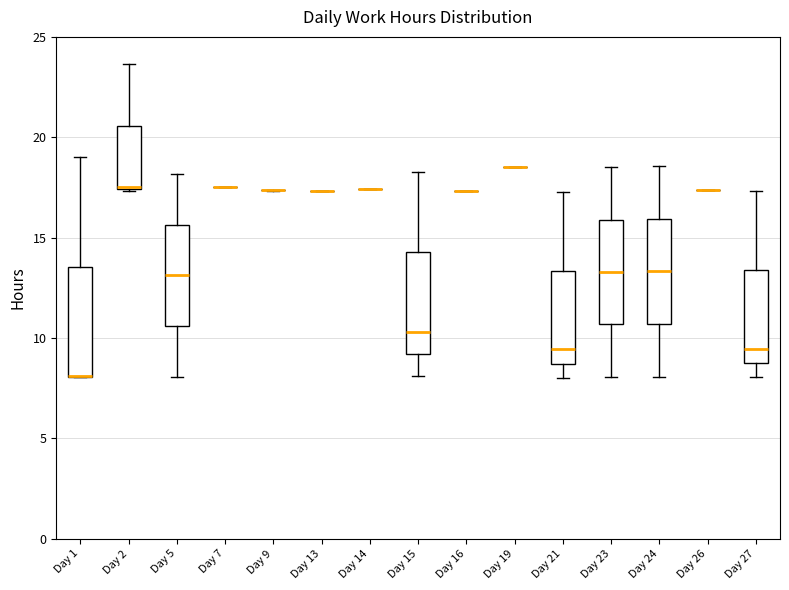

Reading left to right, transcribe this box plot: for each box, give where its median line is, the range the box spans, and where its two whiskers end, as read against the y-axis. The values are not printed on the chart, so give them approximately, as read against the axis.

Day 1: median 8.0 (drawn on the box's lower edge), box 8.0 to 13.5, whiskers 8.0 to 19.0
Day 2: median 17.5, box 17.5 to 20.5, whiskers 17.5 to 23.5
Day 5: median 13.0, box 10.5 to 15.5, whiskers 8.0 to 18.0
Day 7: box collapsed to a line at 17.5, whiskers 17.5 to 17.5
Day 9: box collapsed to a line at 17.5, whiskers 17.5 to 17.5
Day 13: box collapsed to a line at 17.5, whiskers 17.5 to 17.5
Day 14: box collapsed to a line at 17.5, whiskers 17.5 to 17.5
Day 15: median 10.5, box 9.0 to 14.5, whiskers 8.0 to 18.5
Day 16: box collapsed to a line at 17.5, whiskers 17.5 to 17.5
Day 19: box collapsed to a line at 18.5, whiskers 18.5 to 18.5
Day 21: median 9.5, box 8.5 to 13.5, whiskers 8.0 to 17.5
Day 23: median 13.5, box 10.5 to 16.0, whiskers 8.0 to 18.5
Day 24: median 13.5, box 10.5 to 16.0, whiskers 8.0 to 18.5
Day 26: box collapsed to a line at 17.5, whiskers 17.5 to 17.5
Day 27: median 9.5, box 9.0 to 13.5, whiskers 8.0 to 17.5